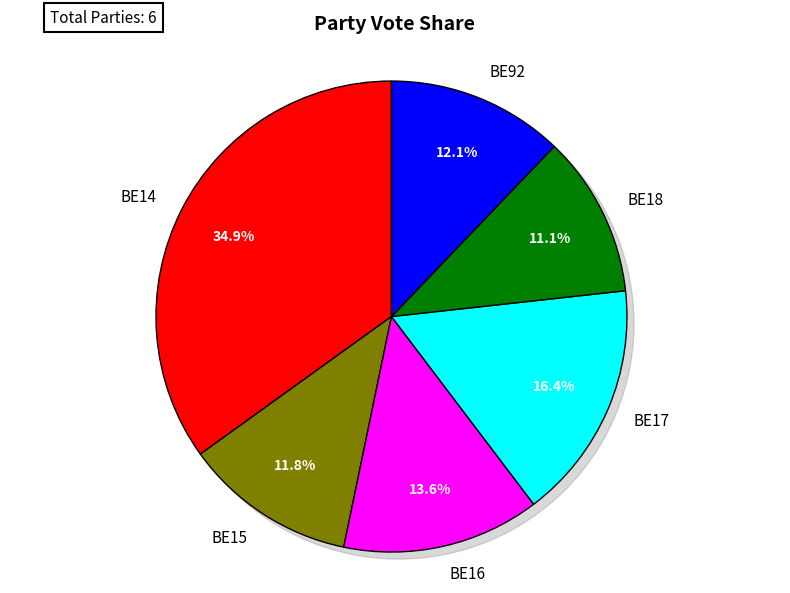

To the nearest percent, what is the difference between the largest and smallest slice percentages?

24%